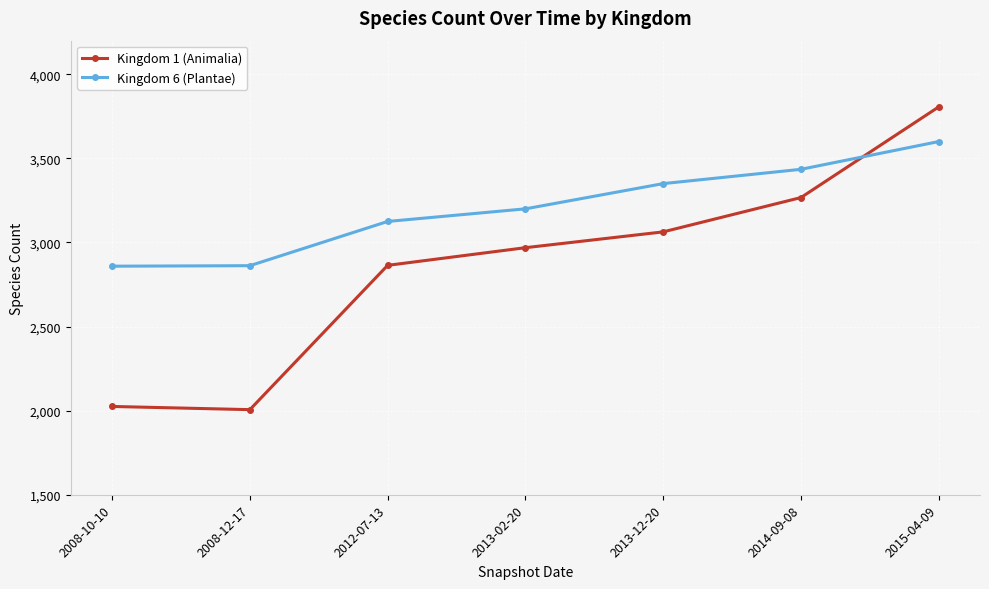

The Kingdom 6 (Plantae) series shows 2859 at 2008-10-10. True or false?

True